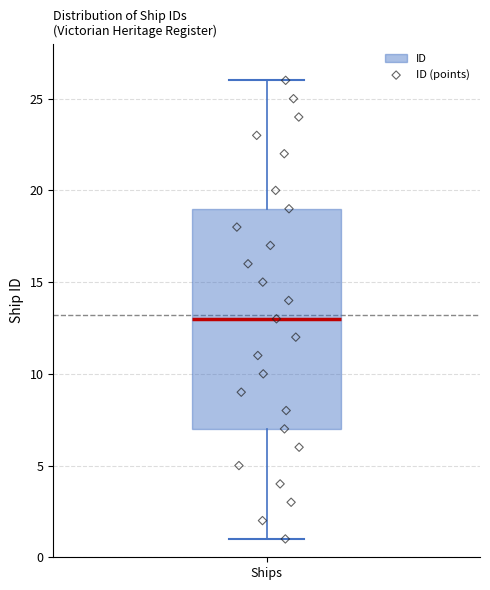

Where is the upper edge of the box for Ships on the y-axis? The values are not printed on the chart, so give them approximately, as read against the axis.

19